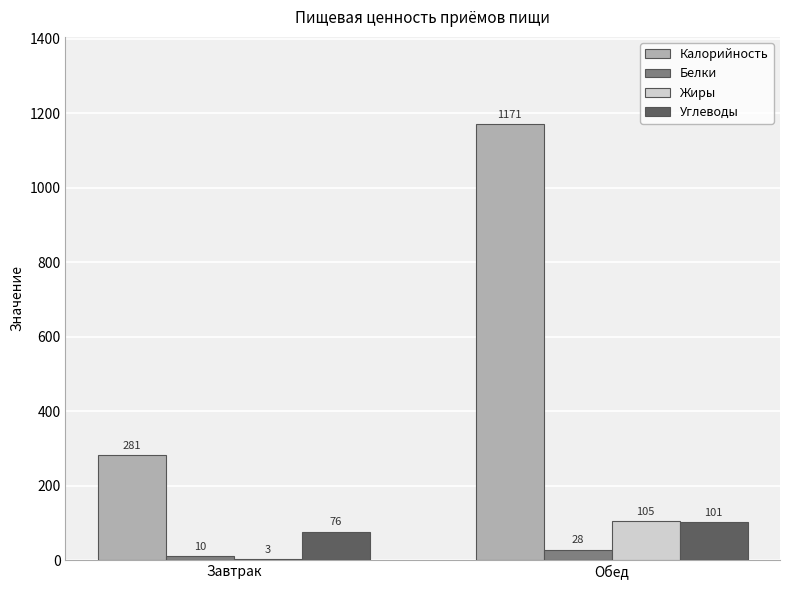

Is the value of Калорийность at Обед greater than the value of Жиры at Обед?

Yes